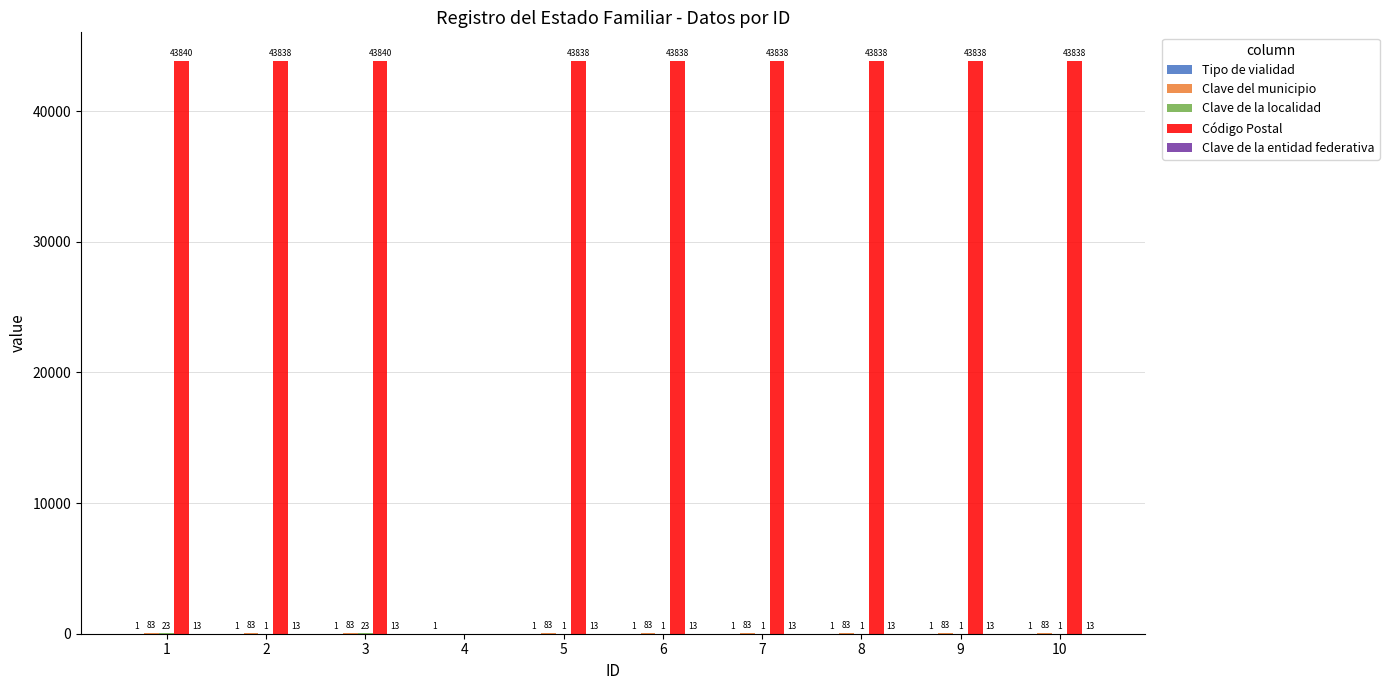

What is the greatest value displayed?

43840